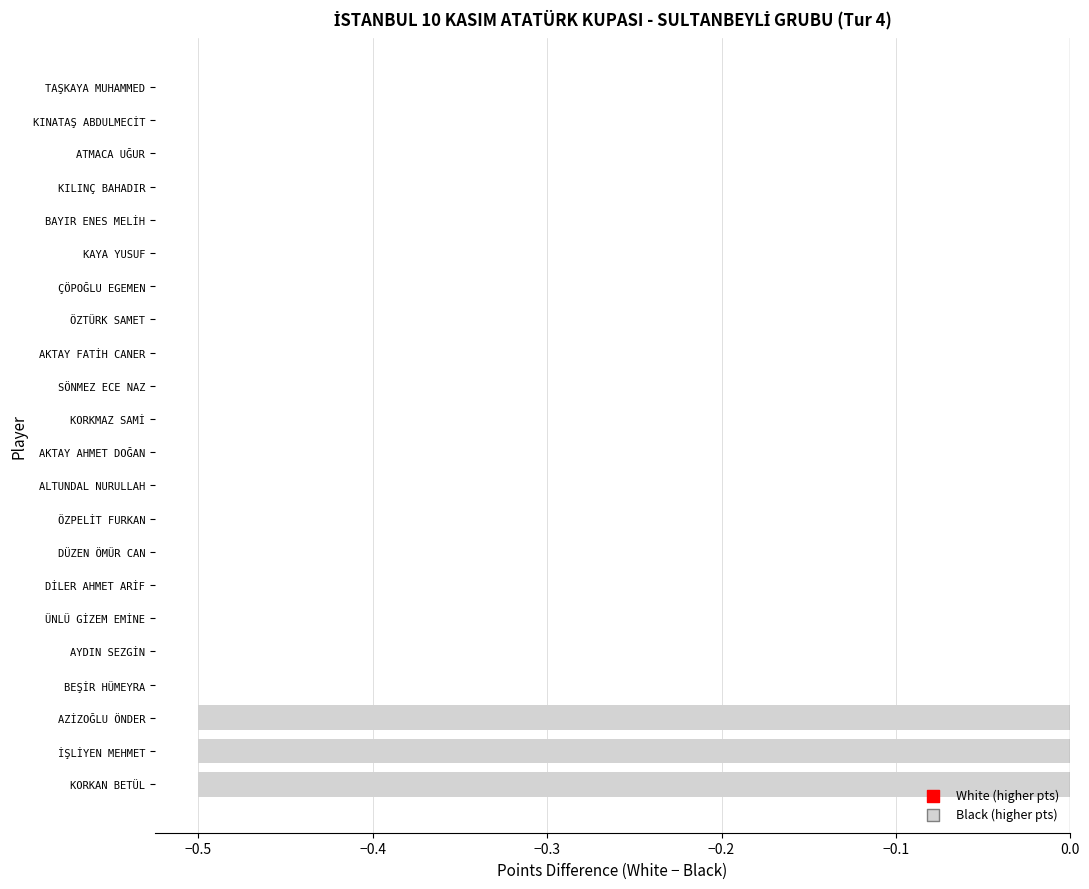

What is the sum of all values?

-1.5